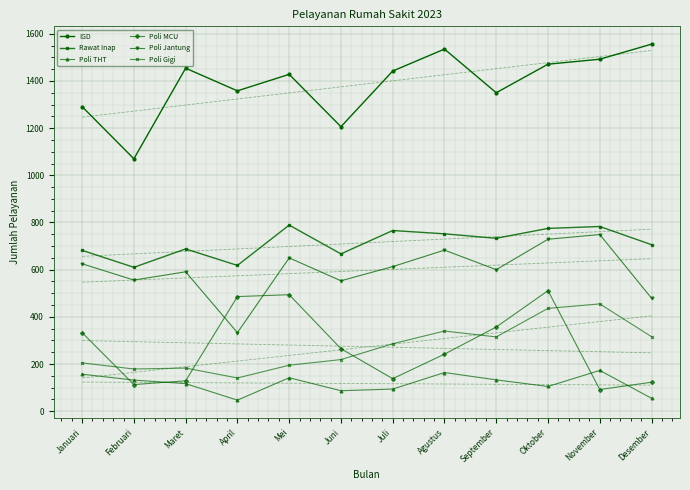

The value of Poli Jantung at Mei is 650. True or false?

True